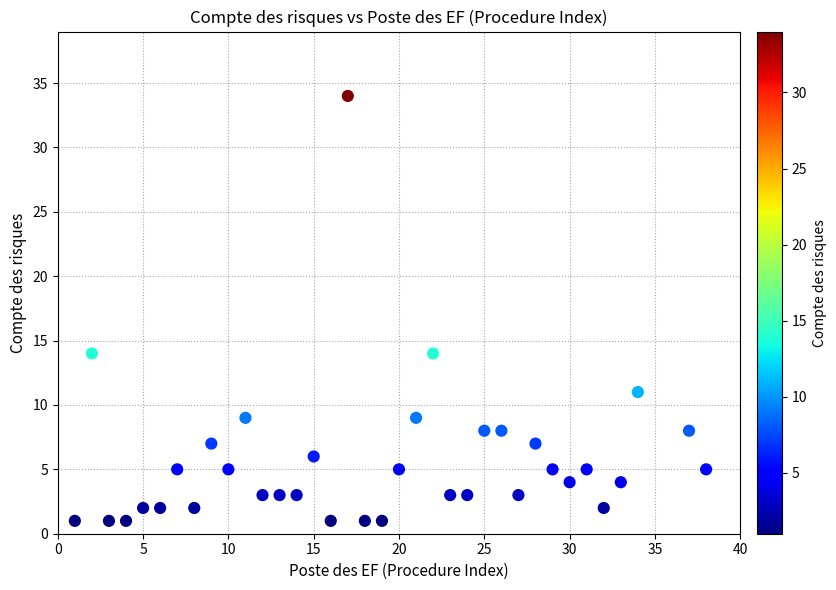

What is the range of Y values (max minus min)?

33